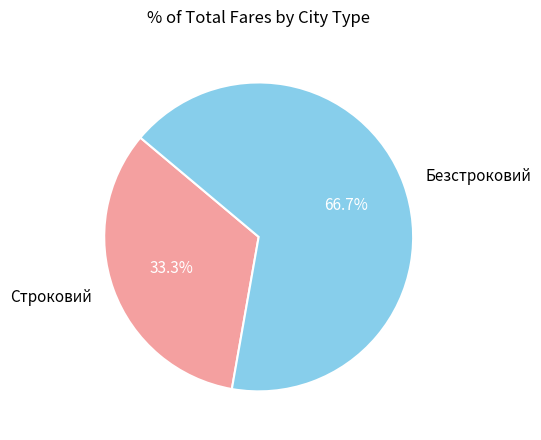

Is there a majority slice in this chart?

Yes